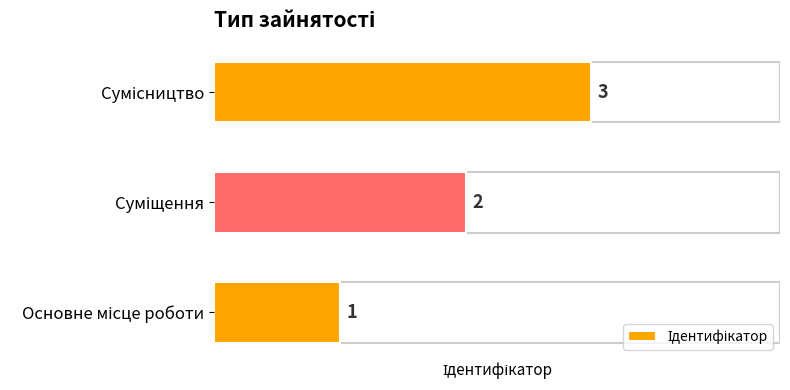

Count the values in the range 1 to 3.

3